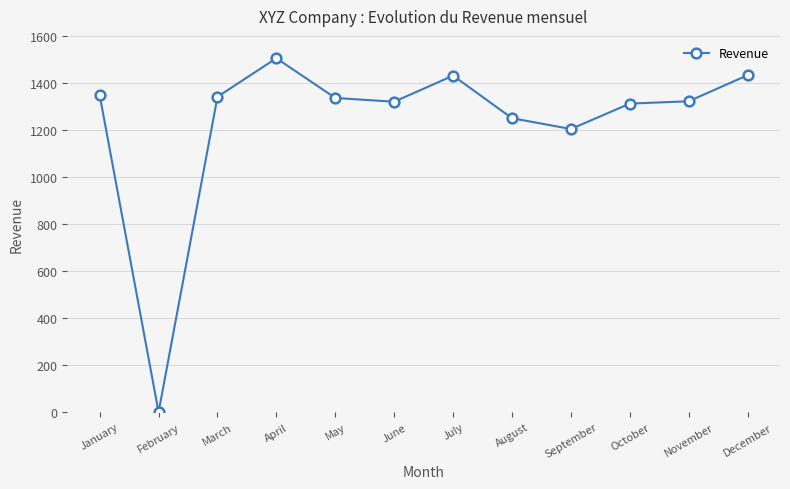

How many lines are shown in the chart?

1